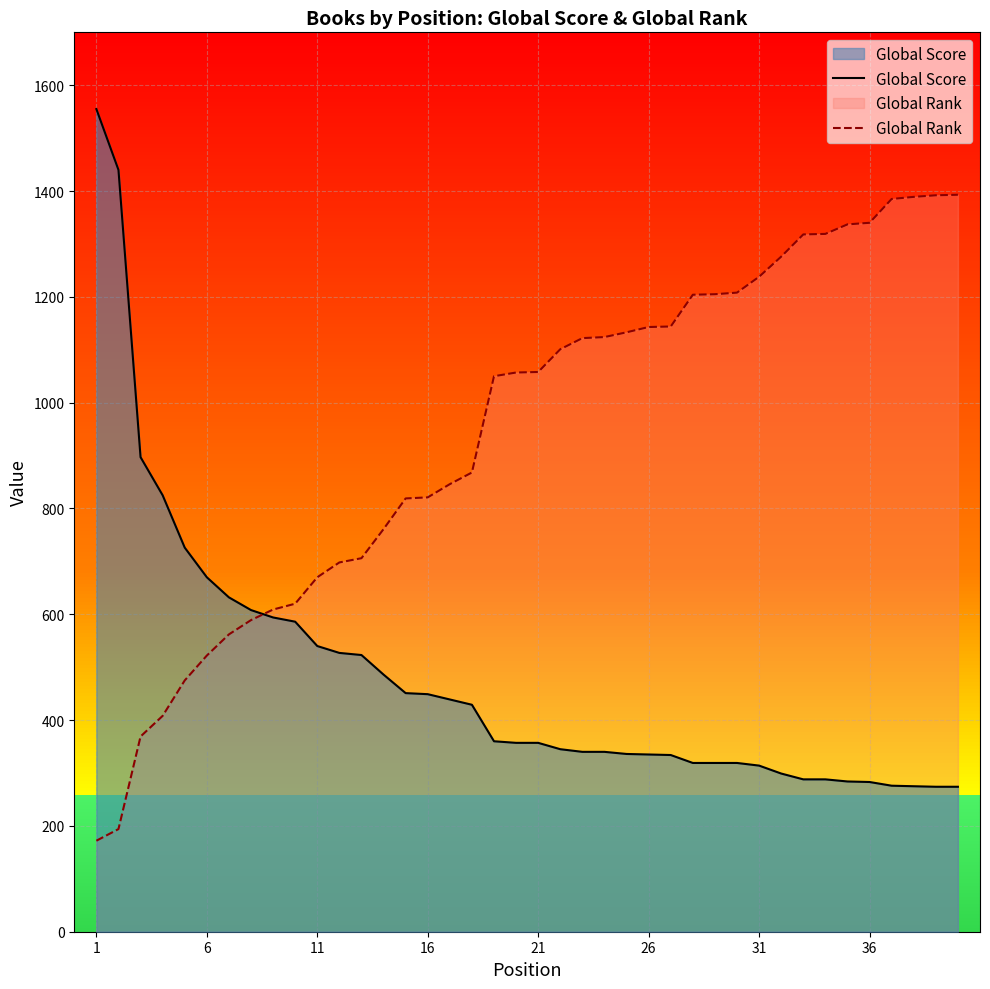

What is the difference between the maximum and minimum values in the Global Score series?

1281